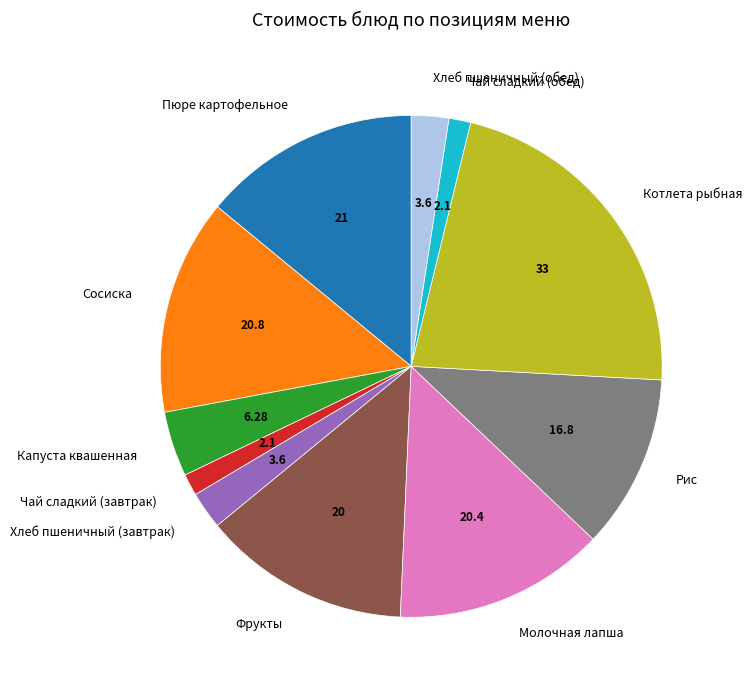

What is the largest slice in the pie chart?

Котлета рыбная